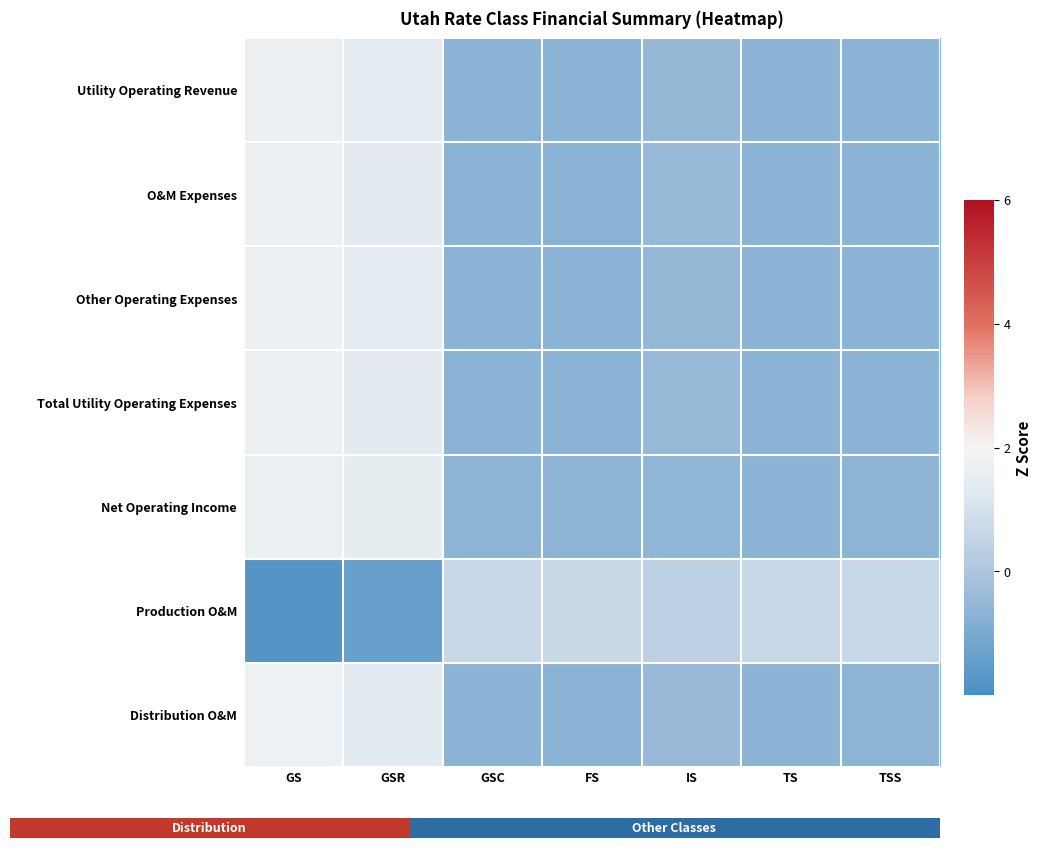

The value of O&M Expenses at GSR is 2.0. True or false?

False